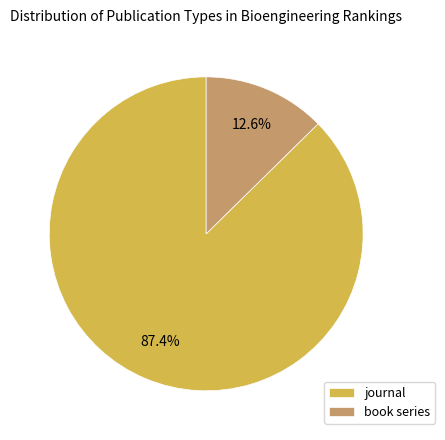

Count the number of slices in the pie.

2